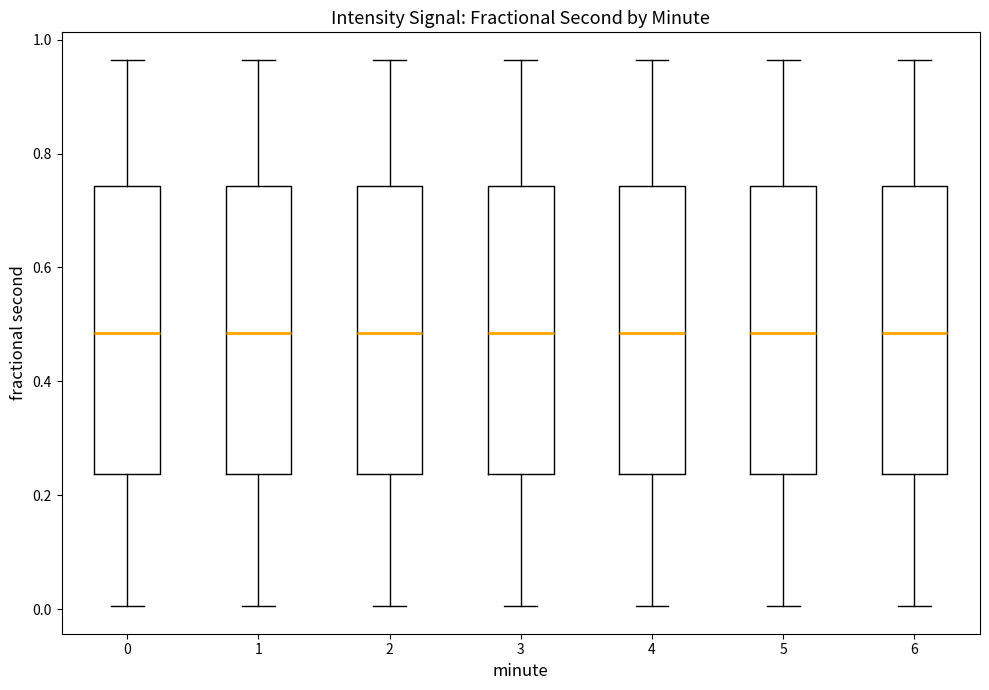

Reading left to right, transcribe this box plot: for each box, give where its median line is, the range the box spans, and where its two whiskers end, as read against the y-axis. The values are not printed on the chart, so give them approximately, as read against the axis.

0: median 0.48, box 0.24 to 0.74, whiskers 0.00 to 0.96
1: median 0.48, box 0.24 to 0.74, whiskers 0.00 to 0.96
2: median 0.48, box 0.24 to 0.74, whiskers 0.00 to 0.96
3: median 0.48, box 0.24 to 0.74, whiskers 0.00 to 0.96
4: median 0.48, box 0.24 to 0.74, whiskers 0.00 to 0.96
5: median 0.48, box 0.24 to 0.74, whiskers 0.00 to 0.96
6: median 0.48, box 0.24 to 0.74, whiskers 0.00 to 0.96